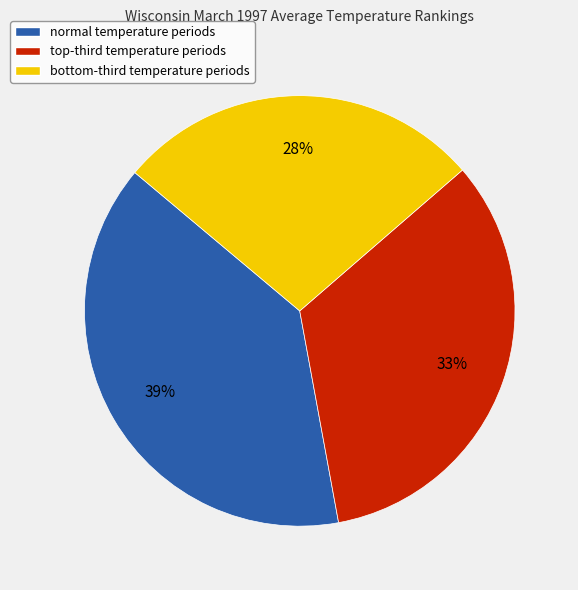

How many segments does this pie chart have?

3